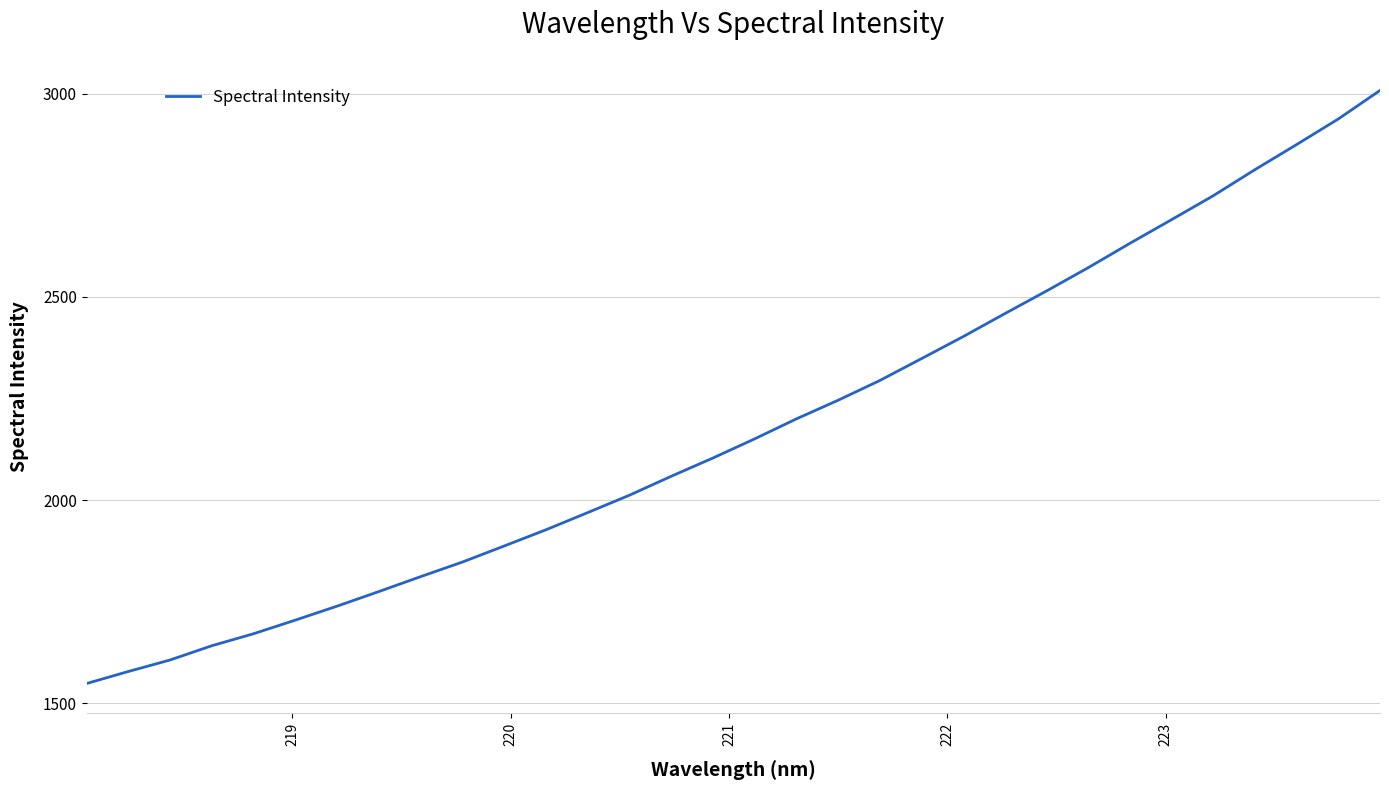

What is the difference between the maximum and minimum values?

1459.9